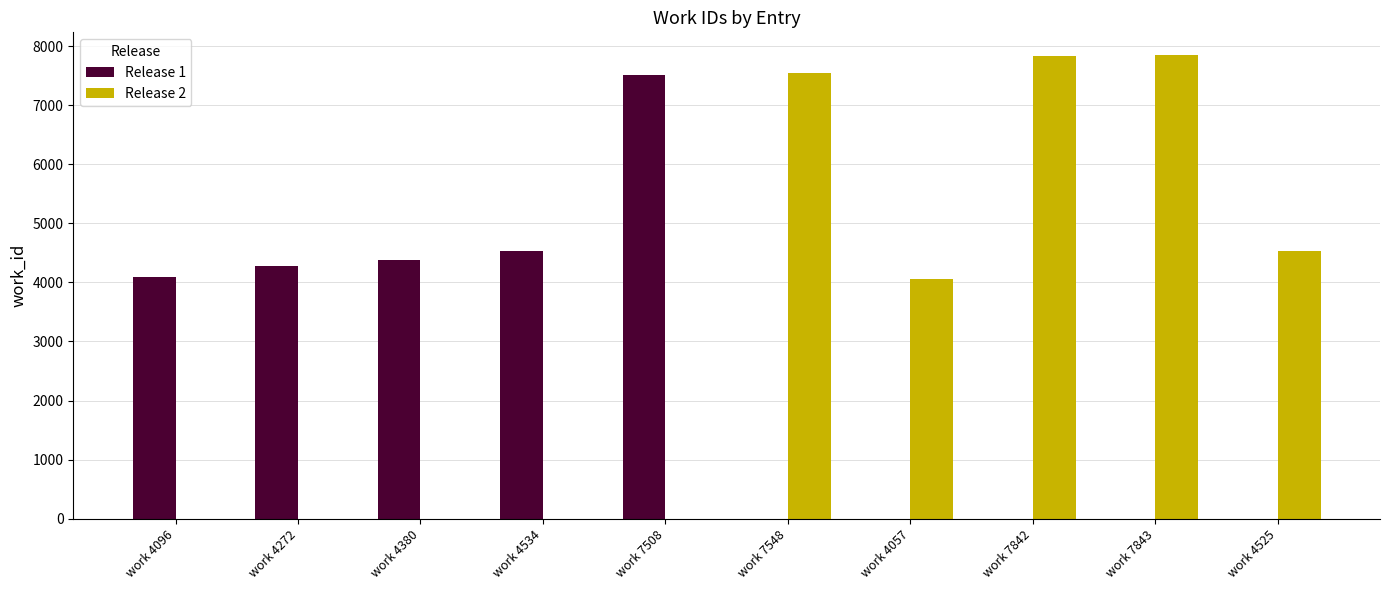

Read the Release 1 value at work 4534, to the nearest 10.

4530